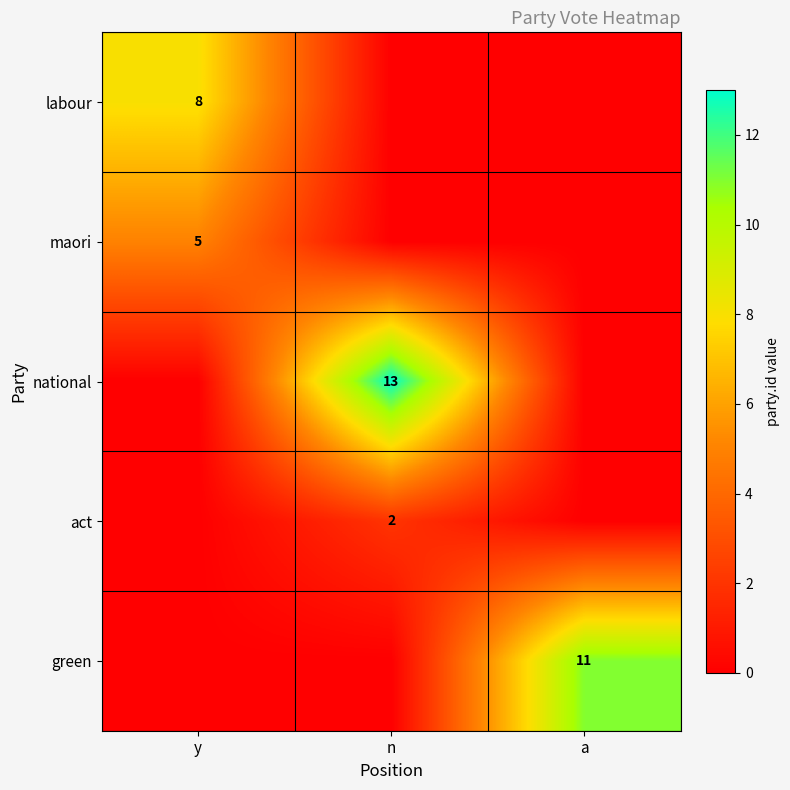

True or false: national has a value of 6 at n.

False